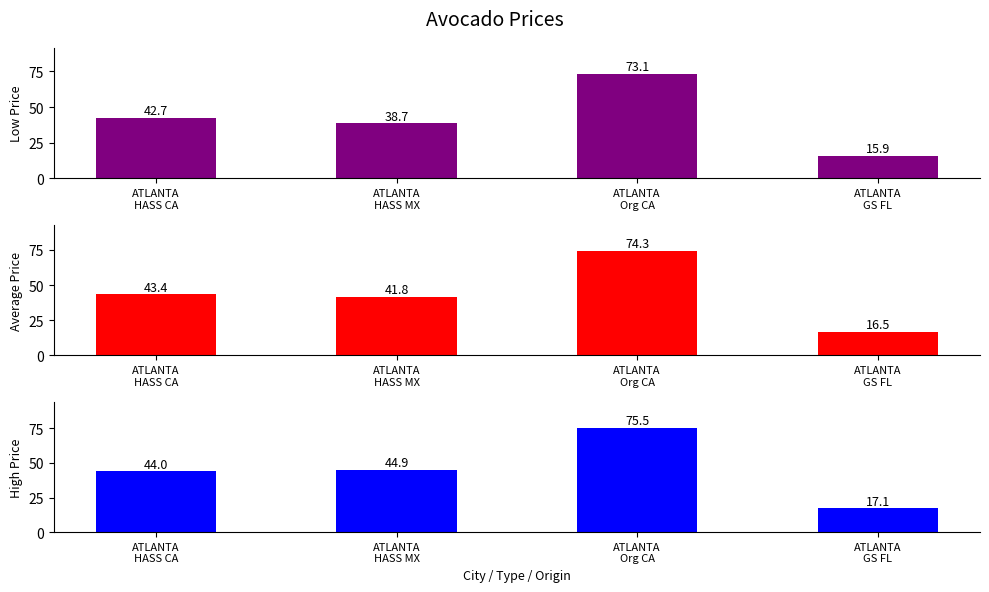

What is the difference between the second highest and second lowest values in the Average Price series?

1.6